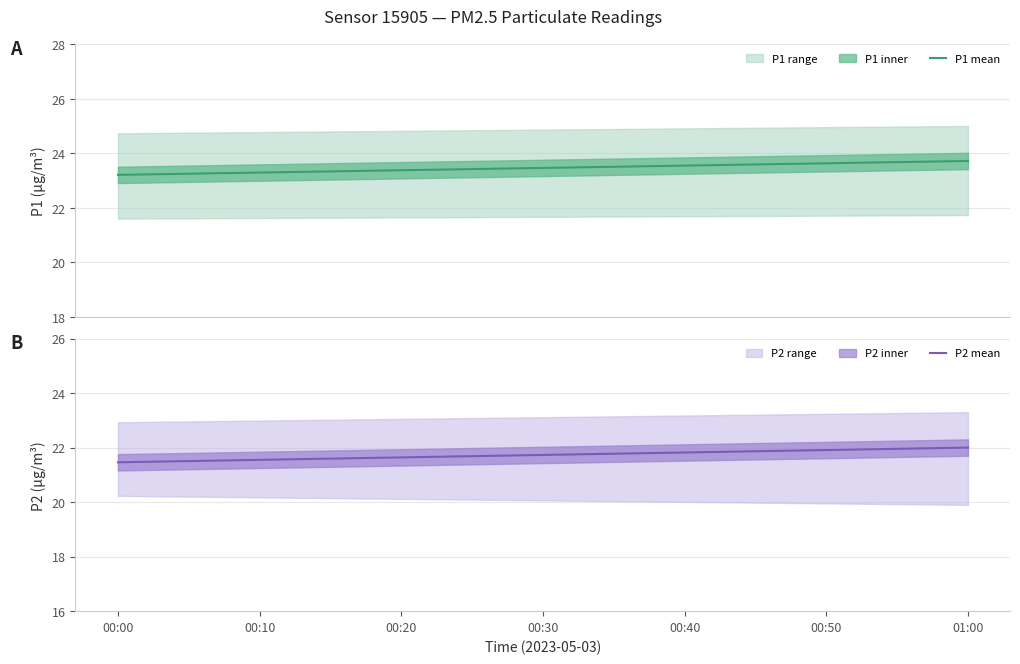

What is the spread (max minus min) of values at 01:00?

1.7